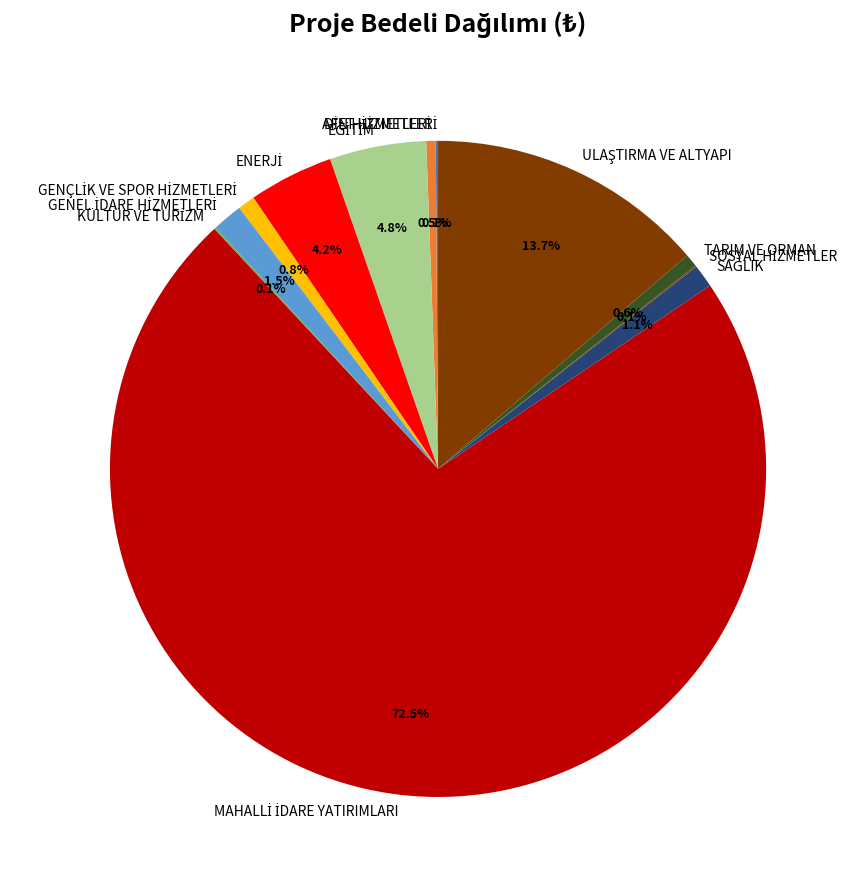

Is there any slice that represents more than half of the pie?

Yes